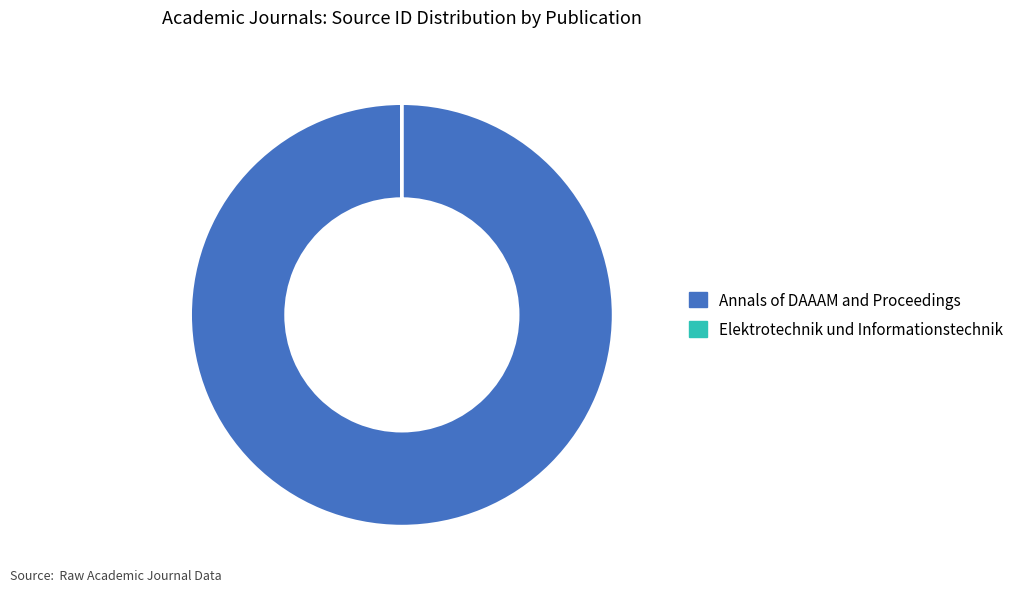

Does any single category account for the majority?

Yes